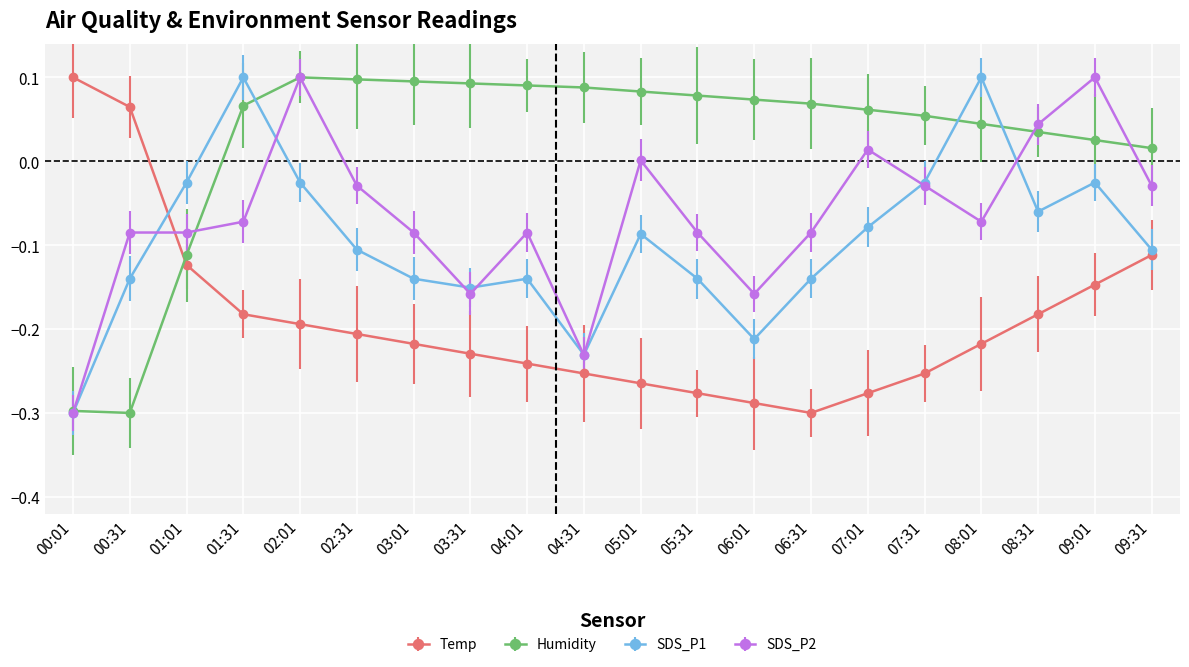

Where do Humidity and Temp first cross each other?

00:31 and 01:01